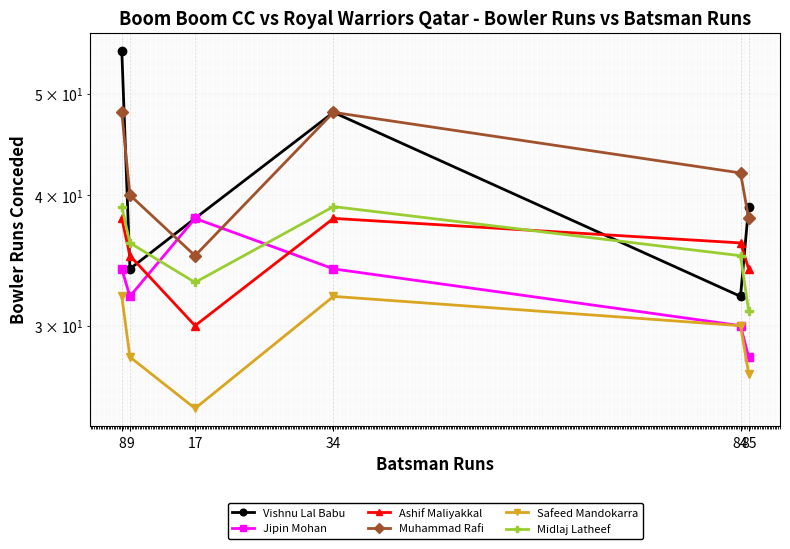

Which series changed the most between 9 and 85?

Vishnu Lal Babu